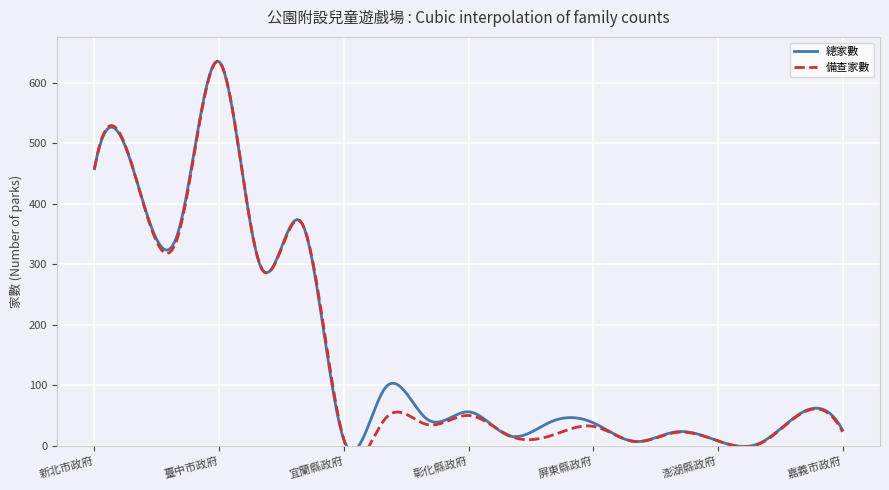

The 總家數 series shows 40 at 雲林縣政府. True or false?

True